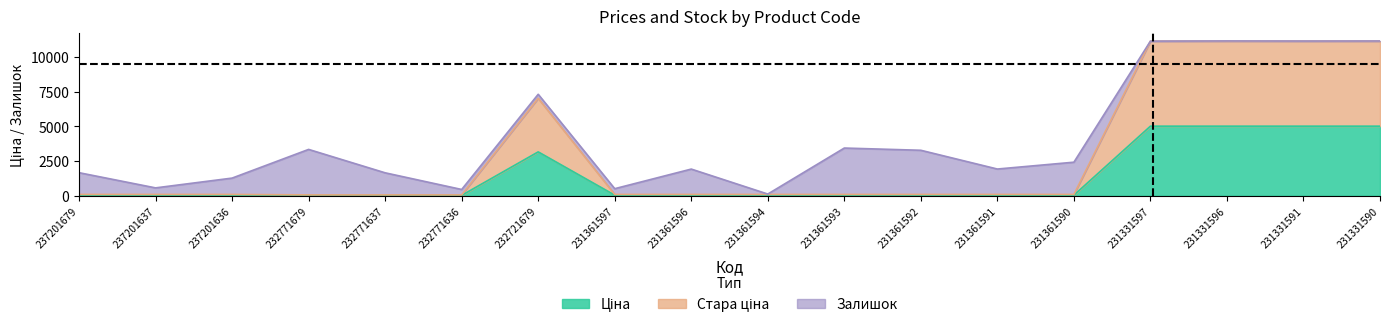

Does the chart have visible grid lines?

No